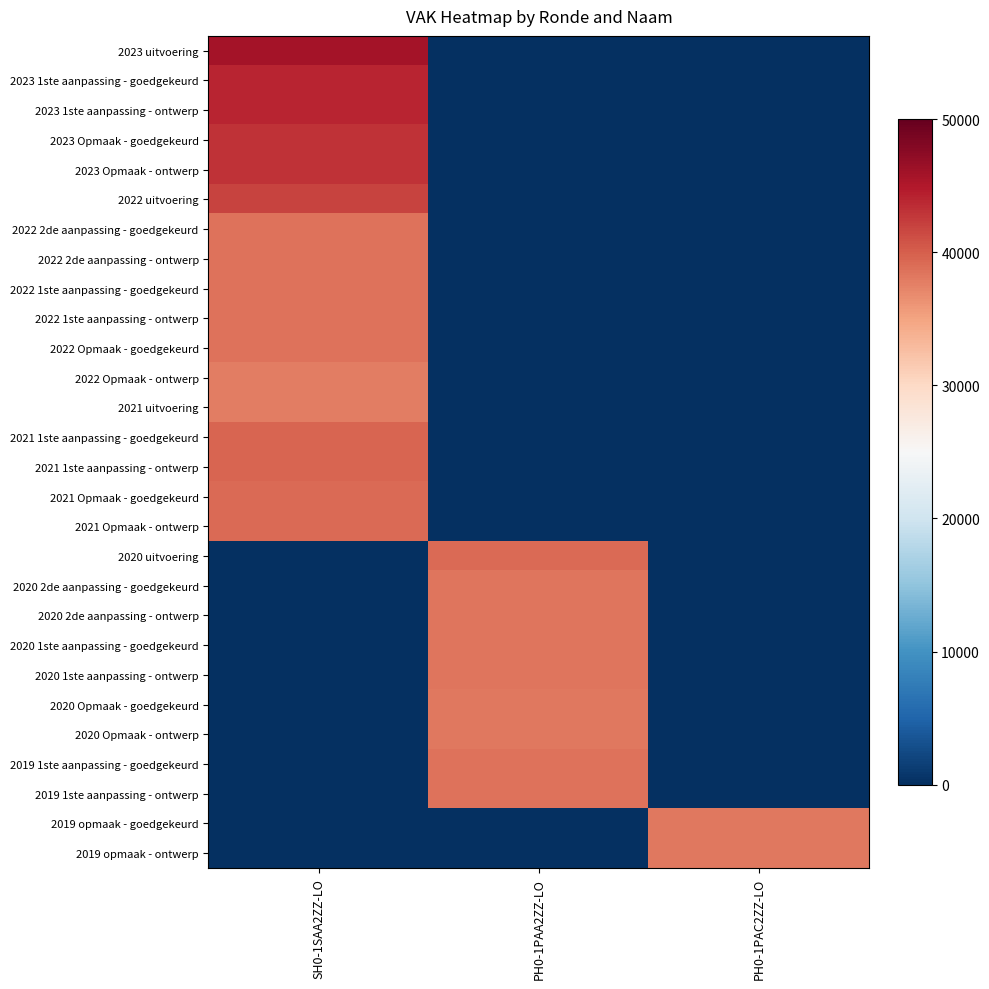

Reading right to left, list all the values displayed in this chart.

2023 uitvoering: PH0-1PAC2ZZ-LO=0	PH0-1PAA2ZZ-LO=0	SH0-1SAA2ZZ-LO=45765
2023 1ste aanpassing - goedgekeurd: PH0-1PAC2ZZ-LO=0	PH0-1PAA2ZZ-LO=0	SH0-1SAA2ZZ-LO=44062
2023 1ste aanpassing - ontwerp: PH0-1PAC2ZZ-LO=0	PH0-1PAA2ZZ-LO=0	SH0-1SAA2ZZ-LO=44062
2023 Opmaak - goedgekeurd: PH0-1PAC2ZZ-LO=0	PH0-1PAA2ZZ-LO=0	SH0-1SAA2ZZ-LO=43089
2023 Opmaak - ontwerp: PH0-1PAC2ZZ-LO=0	PH0-1PAA2ZZ-LO=0	SH0-1SAA2ZZ-LO=43089
2022 uitvoering: PH0-1PAC2ZZ-LO=0	PH0-1PAA2ZZ-LO=0	SH0-1SAA2ZZ-LO=41854
2022 2de aanpassing - goedgekeurd: PH0-1PAC2ZZ-LO=0	PH0-1PAA2ZZ-LO=0	SH0-1SAA2ZZ-LO=38593
2022 2de aanpassing - ontwerp: PH0-1PAC2ZZ-LO=0	PH0-1PAA2ZZ-LO=0	SH0-1SAA2ZZ-LO=38593
2022 1ste aanpassing - goedgekeurd: PH0-1PAC2ZZ-LO=0	PH0-1PAA2ZZ-LO=0	SH0-1SAA2ZZ-LO=38593
2022 1ste aanpassing - ontwerp: PH0-1PAC2ZZ-LO=0	PH0-1PAA2ZZ-LO=0	SH0-1SAA2ZZ-LO=38593
2022 Opmaak - goedgekeurd: PH0-1PAC2ZZ-LO=0	PH0-1PAA2ZZ-LO=0	SH0-1SAA2ZZ-LO=38523
2022 Opmaak - ontwerp: PH0-1PAC2ZZ-LO=0	PH0-1PAA2ZZ-LO=0	SH0-1SAA2ZZ-LO=37728
2021 uitvoering: PH0-1PAC2ZZ-LO=0	PH0-1PAA2ZZ-LO=0	SH0-1SAA2ZZ-LO=37699
2021 1ste aanpassing - goedgekeurd: PH0-1PAC2ZZ-LO=0	PH0-1PAA2ZZ-LO=0	SH0-1SAA2ZZ-LO=39508
2021 1ste aanpassing - ontwerp: PH0-1PAC2ZZ-LO=0	PH0-1PAA2ZZ-LO=0	SH0-1SAA2ZZ-LO=39508
2021 Opmaak - goedgekeurd: PH0-1PAC2ZZ-LO=0	PH0-1PAA2ZZ-LO=0	SH0-1SAA2ZZ-LO=39081
2021 Opmaak - ontwerp: PH0-1PAC2ZZ-LO=0	PH0-1PAA2ZZ-LO=0	SH0-1SAA2ZZ-LO=39081
2020 uitvoering: PH0-1PAC2ZZ-LO=0	PH0-1PAA2ZZ-LO=39092	SH0-1SAA2ZZ-LO=0
2020 2de aanpassing - goedgekeurd: PH0-1PAC2ZZ-LO=0	PH0-1PAA2ZZ-LO=38305	SH0-1SAA2ZZ-LO=0
2020 2de aanpassing - ontwerp: PH0-1PAC2ZZ-LO=0	PH0-1PAA2ZZ-LO=38305	SH0-1SAA2ZZ-LO=0
2020 1ste aanpassing - goedgekeurd: PH0-1PAC2ZZ-LO=0	PH0-1PAA2ZZ-LO=38305	SH0-1SAA2ZZ-LO=0
2020 1ste aanpassing - ontwerp: PH0-1PAC2ZZ-LO=0	PH0-1PAA2ZZ-LO=38305	SH0-1SAA2ZZ-LO=0
2020 Opmaak - goedgekeurd: PH0-1PAC2ZZ-LO=0	PH0-1PAA2ZZ-LO=38115	SH0-1SAA2ZZ-LO=0
2020 Opmaak - ontwerp: PH0-1PAC2ZZ-LO=0	PH0-1PAA2ZZ-LO=38115	SH0-1SAA2ZZ-LO=0
2019 1ste aanpassing - goedgekeurd: PH0-1PAC2ZZ-LO=0	PH0-1PAA2ZZ-LO=38523	SH0-1SAA2ZZ-LO=0
2019 1ste aanpassing - ontwerp: PH0-1PAC2ZZ-LO=0	PH0-1PAA2ZZ-LO=38523	SH0-1SAA2ZZ-LO=0
2019 opmaak - goedgekeurd: PH0-1PAC2ZZ-LO=38113	PH0-1PAA2ZZ-LO=0	SH0-1SAA2ZZ-LO=0
2019 opmaak - ontwerp: PH0-1PAC2ZZ-LO=38113	PH0-1PAA2ZZ-LO=0	SH0-1SAA2ZZ-LO=0